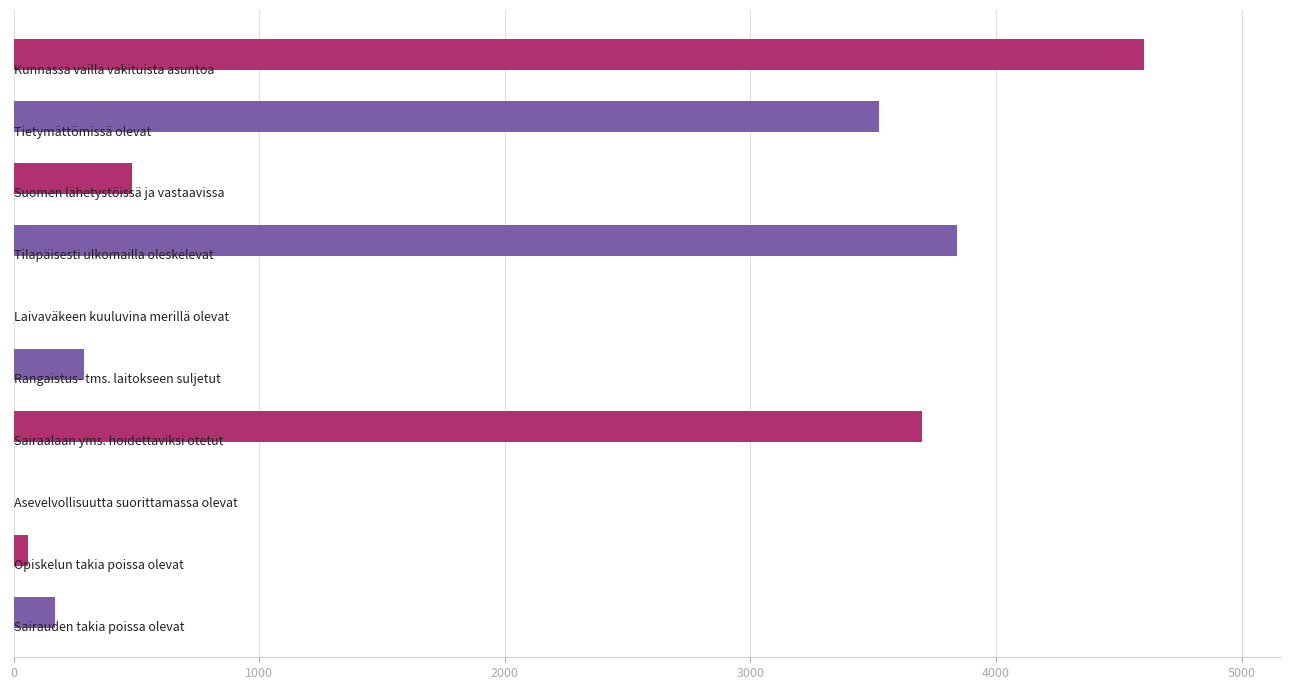

What is the sum of all values?

16663